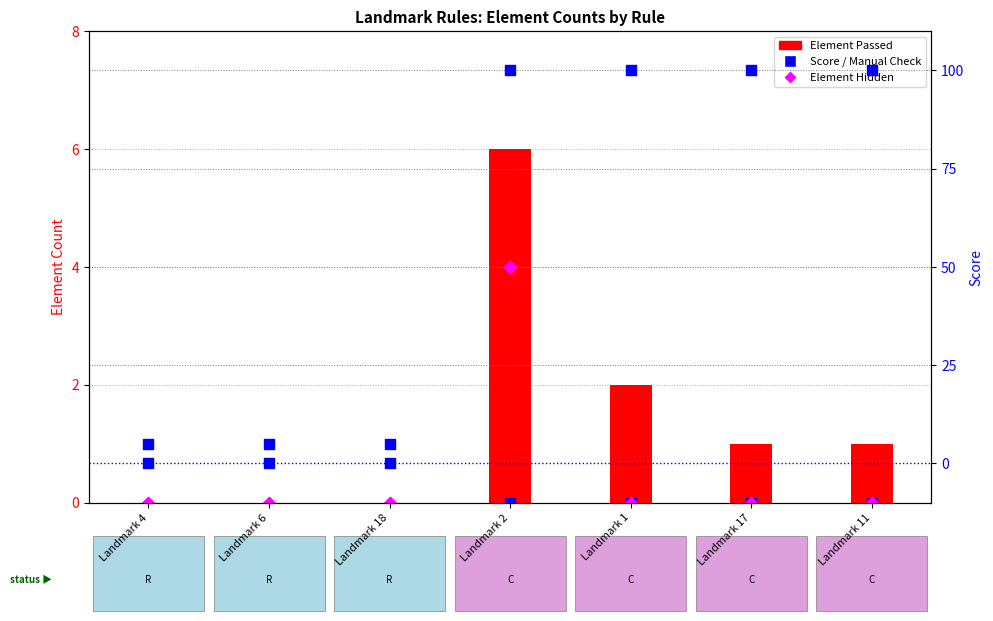

Which series has the largest total across all categories?

Score